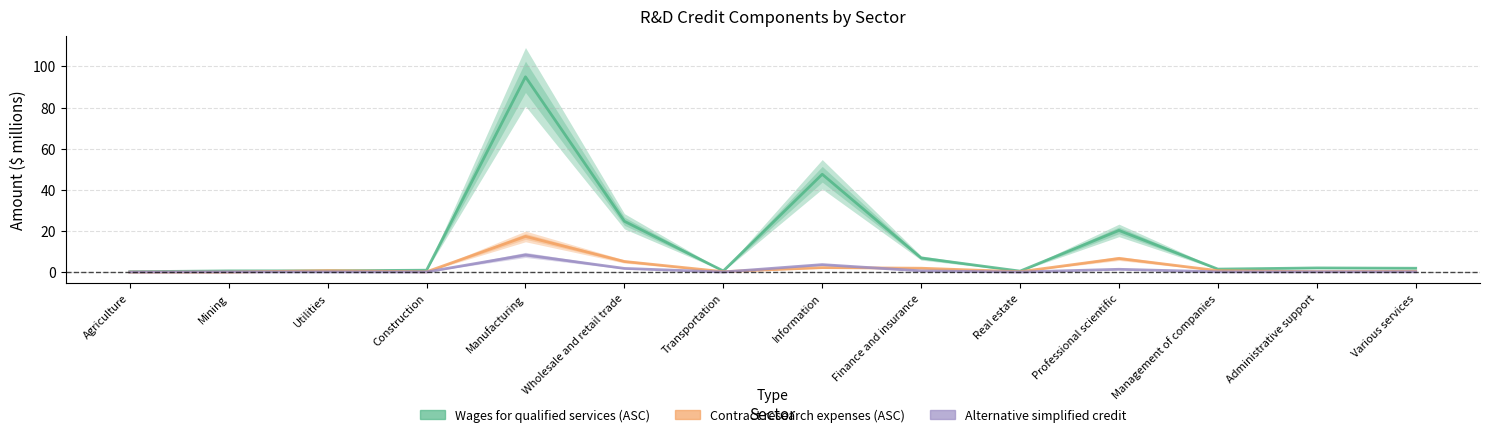

How many interior local peaks does the Contract research expenses (ASC) series have?

4